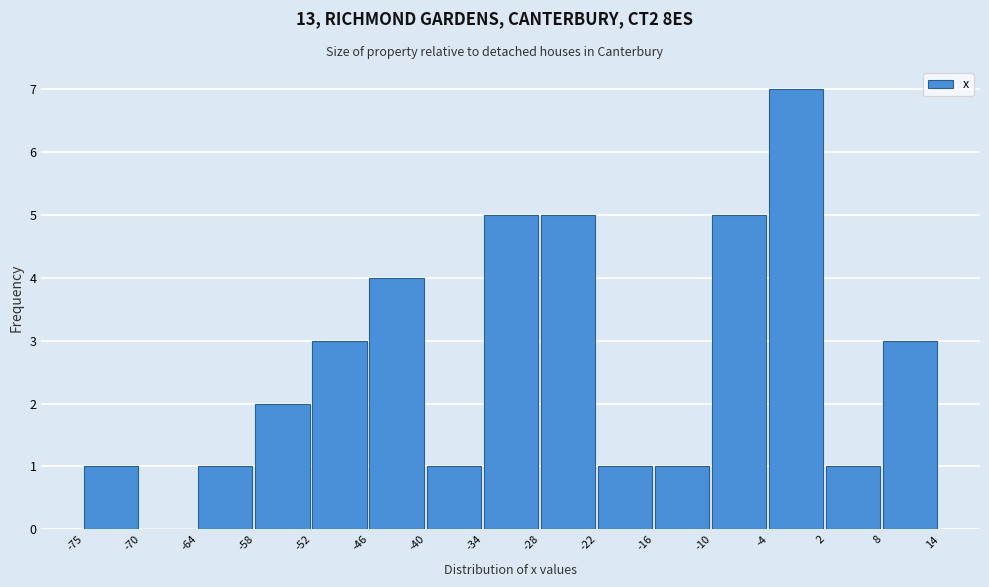

What is the height of the bar covering -58 to -52 on the x-axis? The values are not printed on the chart, so give them approximately, as read against the axis.

2